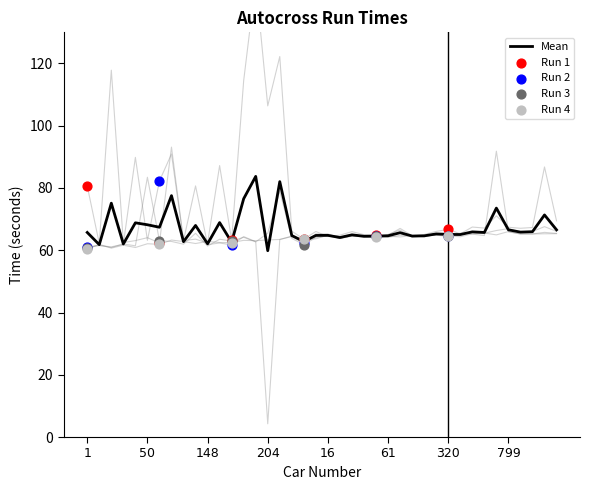

Which series has the largest total across all categories?

Run 1